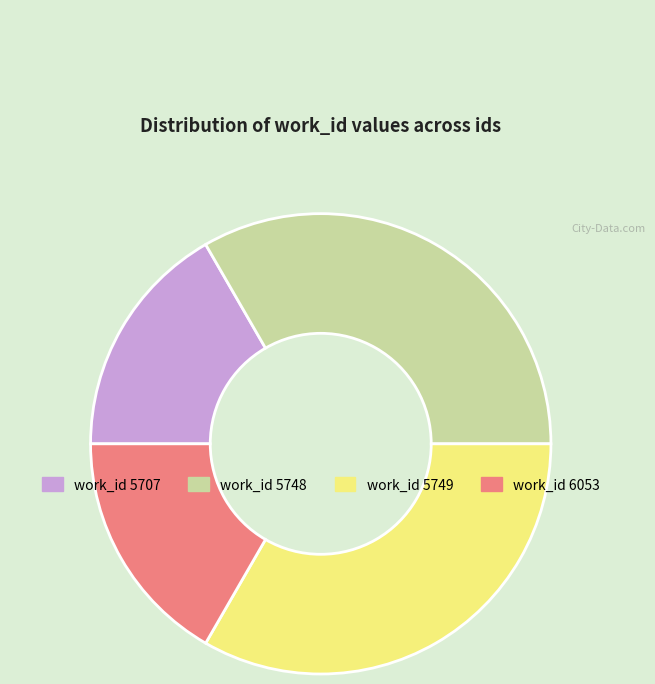

The work_id 5749 slice represents 33% of the pie. True or false?

True